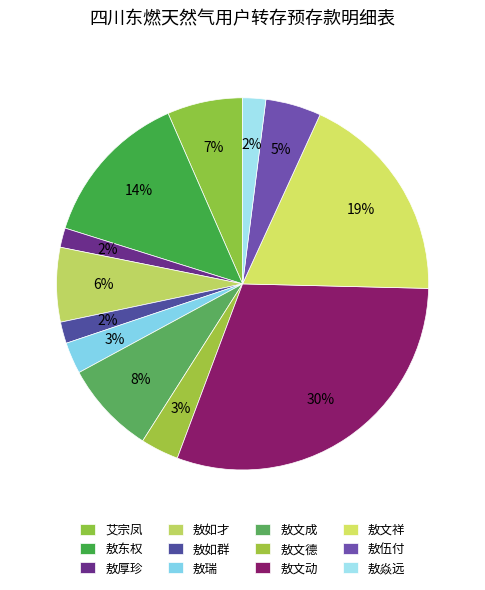

True or false: 敖如才 accounts for 13% of the total.

False